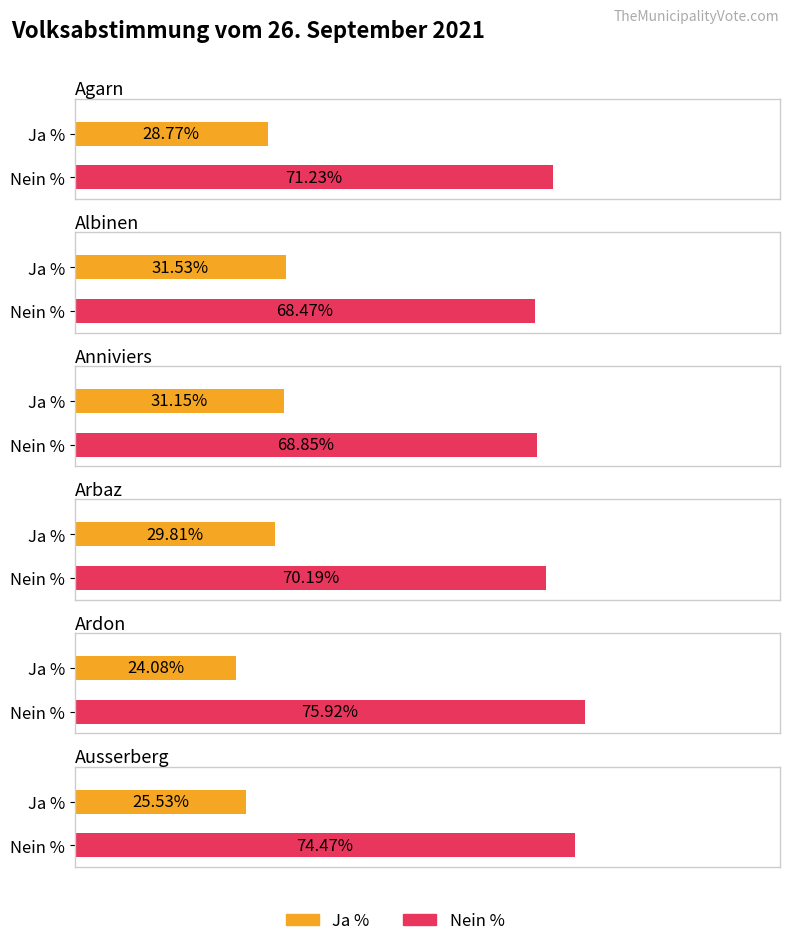

How many data points in Ja % are less than 29?

3